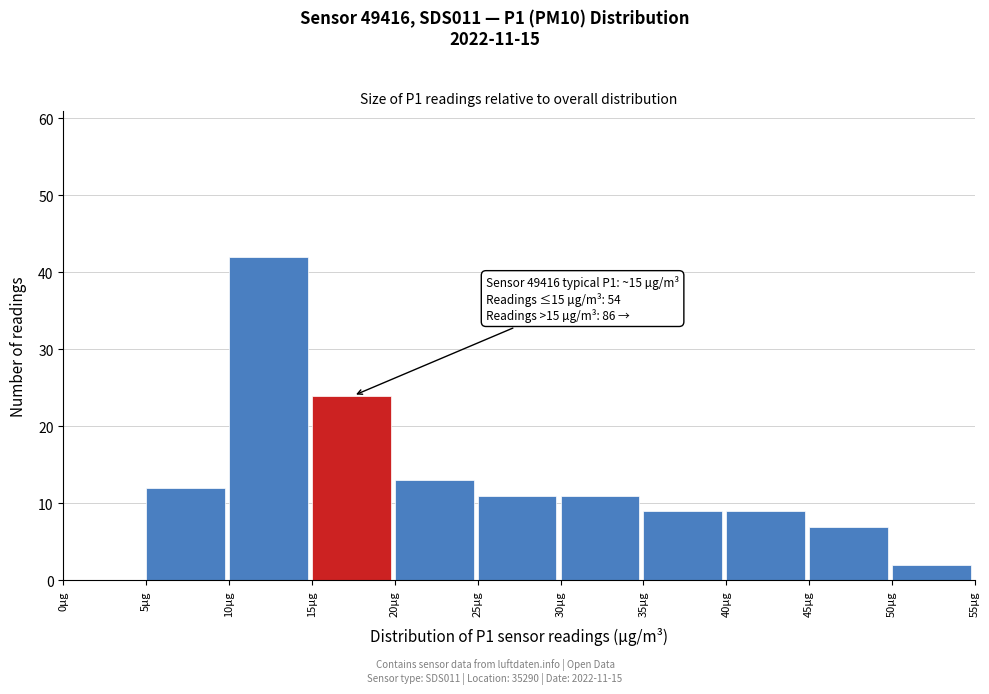

Over which range of the x-axis is the bar tallest?

10 to 15